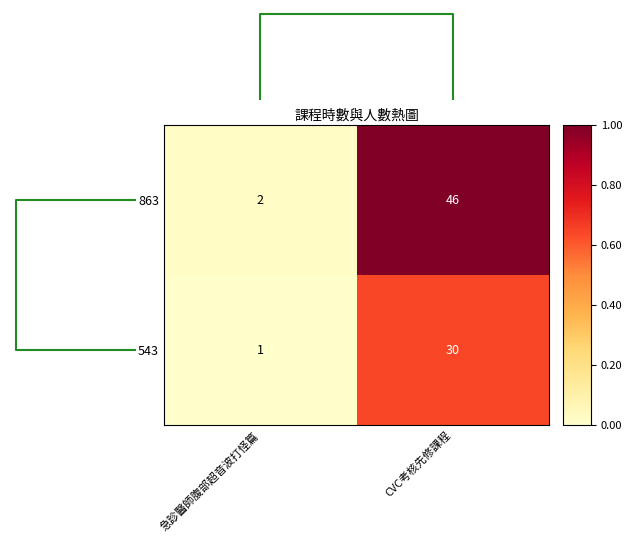

Which series changed the most between 急診醫師腹部超音波打怪篇 and CVC考核先修課程?

863